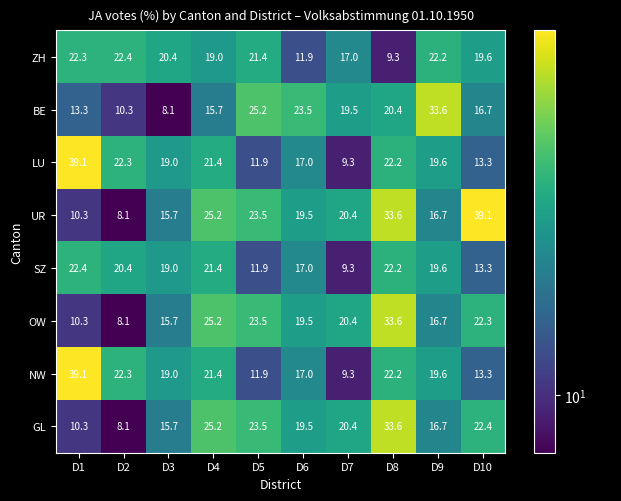

What is the greatest value displayed?

39.1